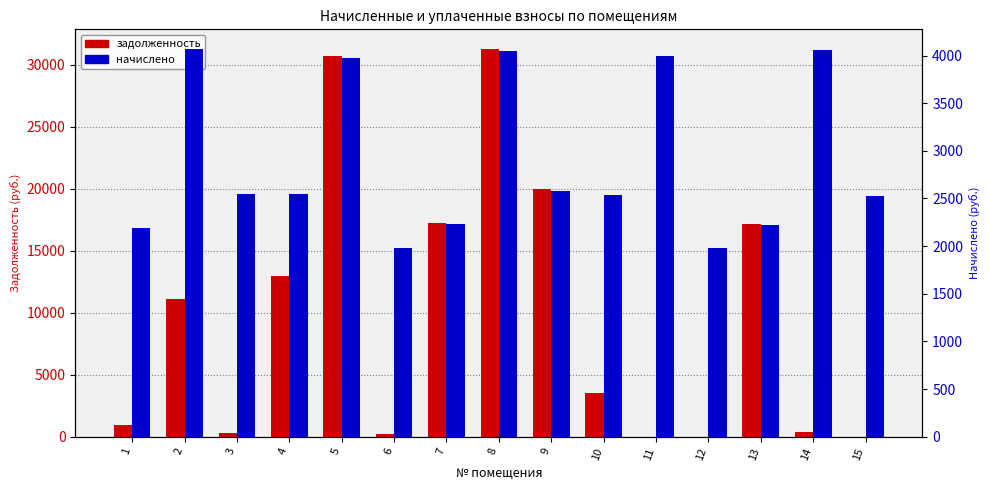

Which series has the largest range (max minus min)?

задолженность